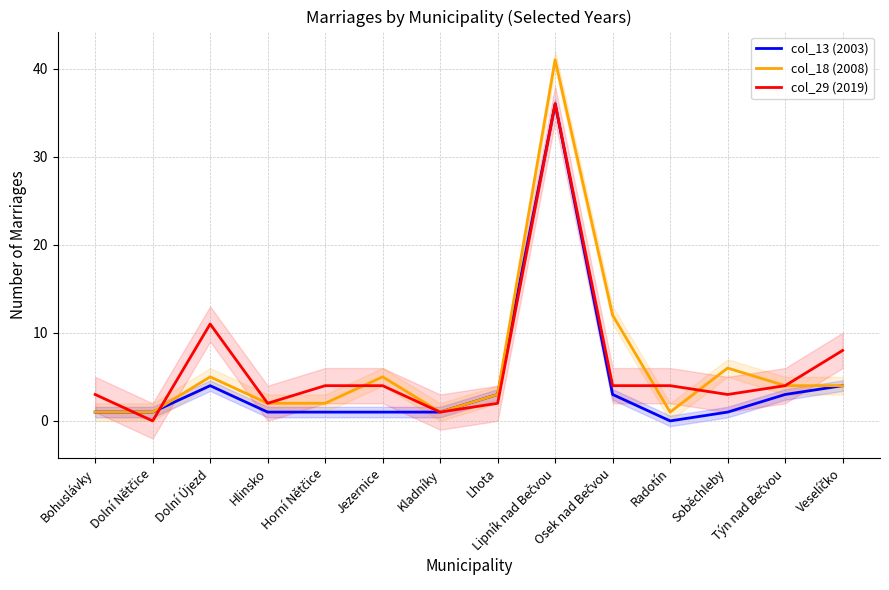

Is it true that col_13 (2003) equals 1 at Dolní Nětčice?

False